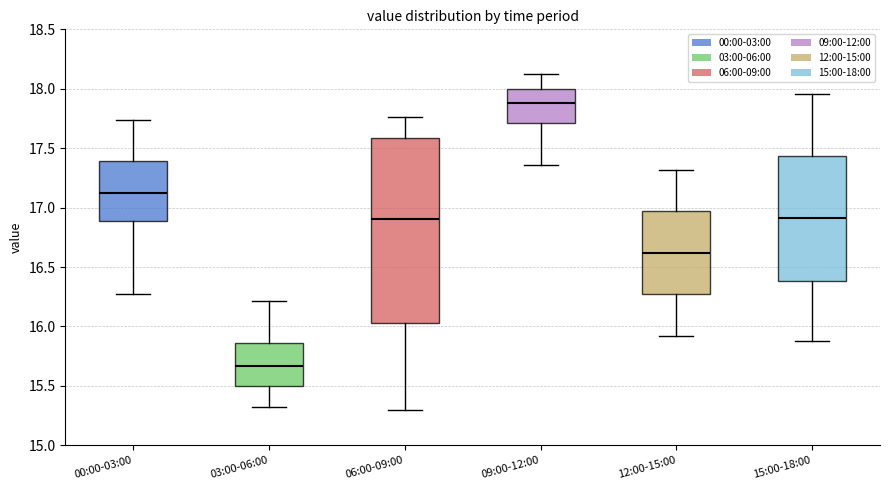

Reading left to right, read every box against the y-axis: the position of its median line, the range the box covers, and the ends of its whiskers. The values are not printed on the chart, so give them approximately, as read against the axis.

00:00-03:00: median 17.10, box 16.90 to 17.40, whiskers 16.25 to 17.75
03:00-06:00: median 15.65, box 15.50 to 15.85, whiskers 15.30 to 16.20
06:00-09:00: median 16.90, box 16.05 to 17.60, whiskers 15.30 to 17.75
09:00-12:00: median 17.90, box 17.70 to 18.00, whiskers 17.35 to 18.10
12:00-15:00: median 16.60, box 16.25 to 16.95, whiskers 15.90 to 17.30
15:00-18:00: median 16.90, box 16.40 to 17.45, whiskers 15.90 to 17.95